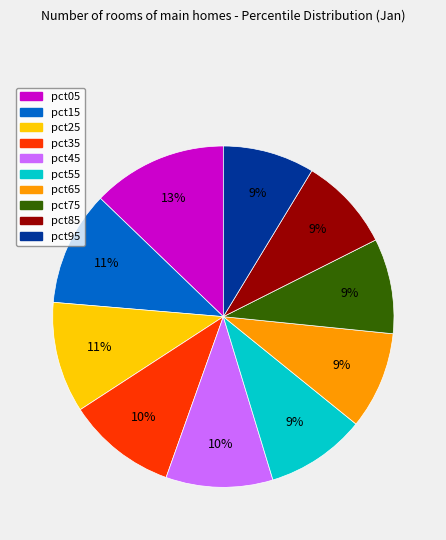

True or false: pct85 accounts for 9% of the total.

True